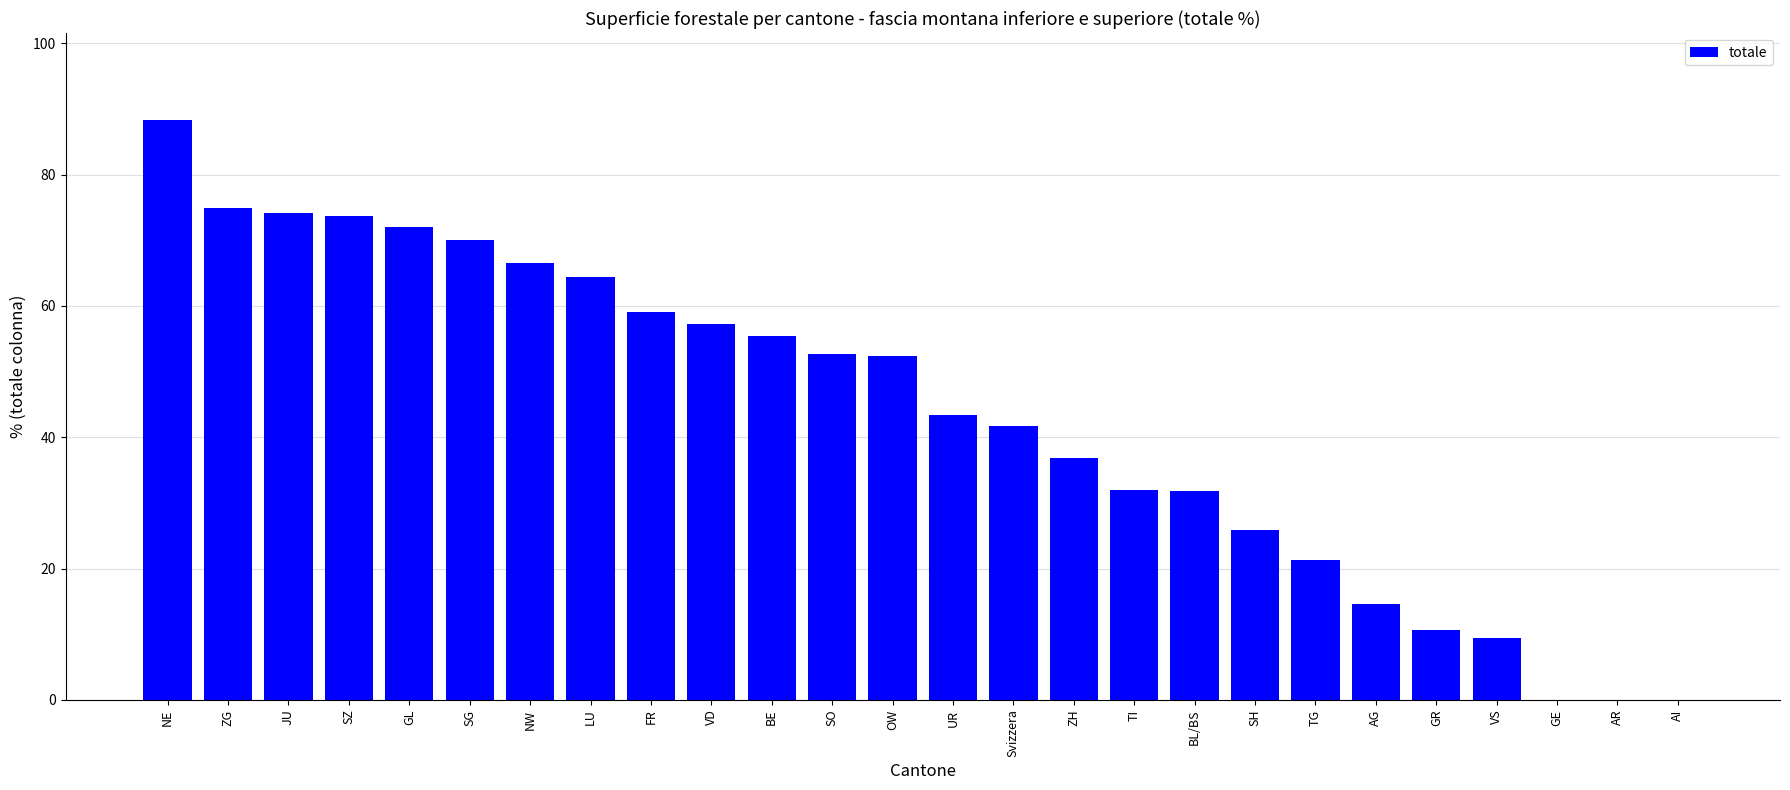

How many categories are shown in the chart?

26